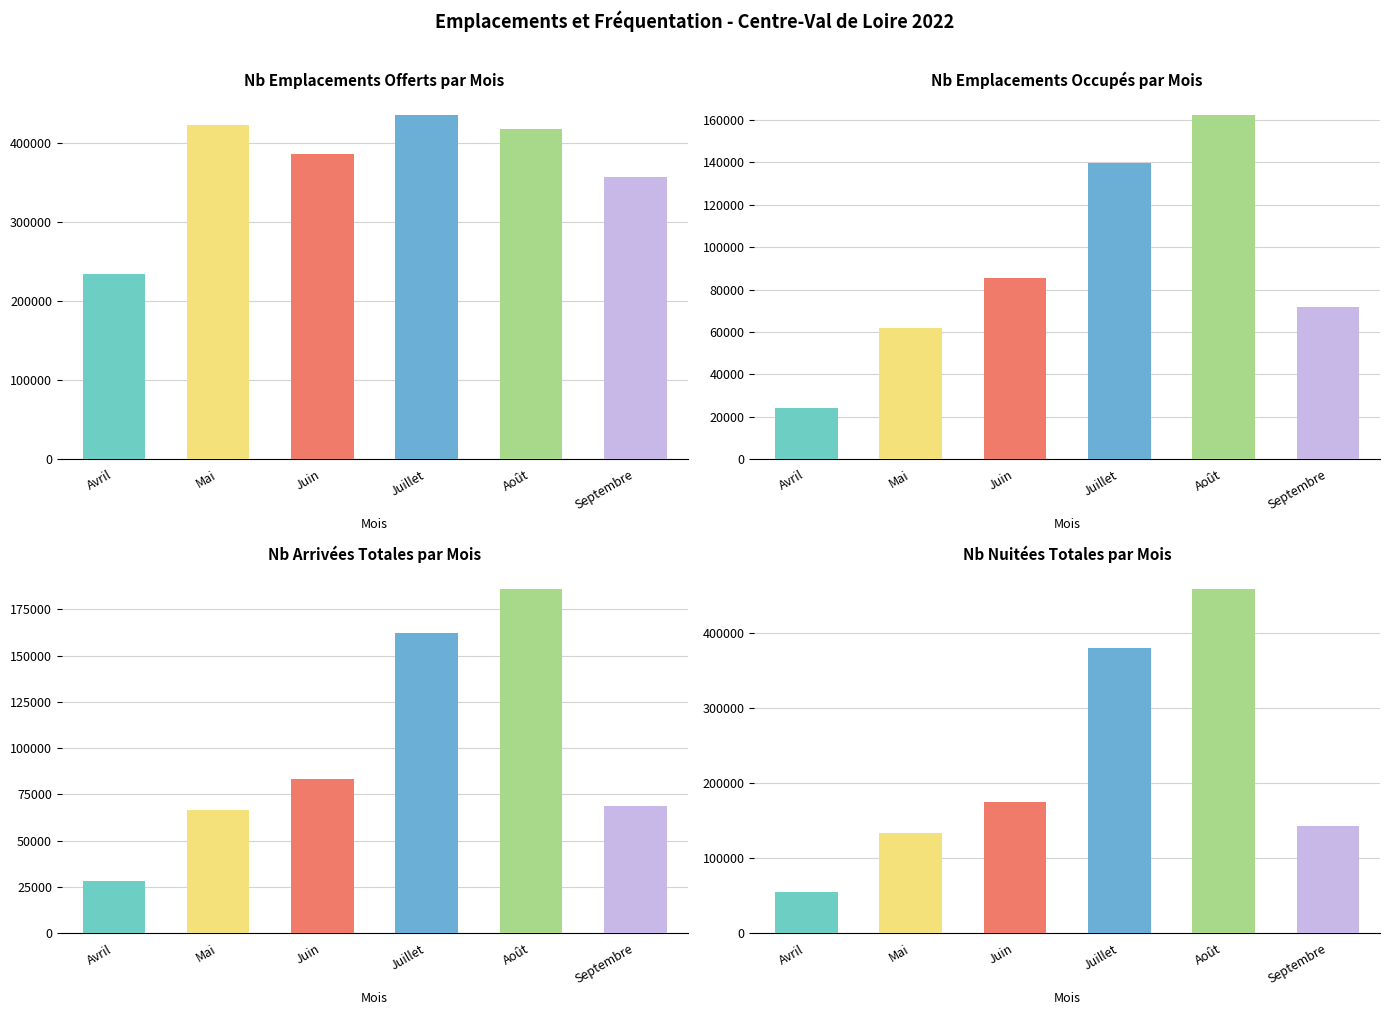

Is it true that Nb d arrivees totales equals 327689.2 at Août?

False